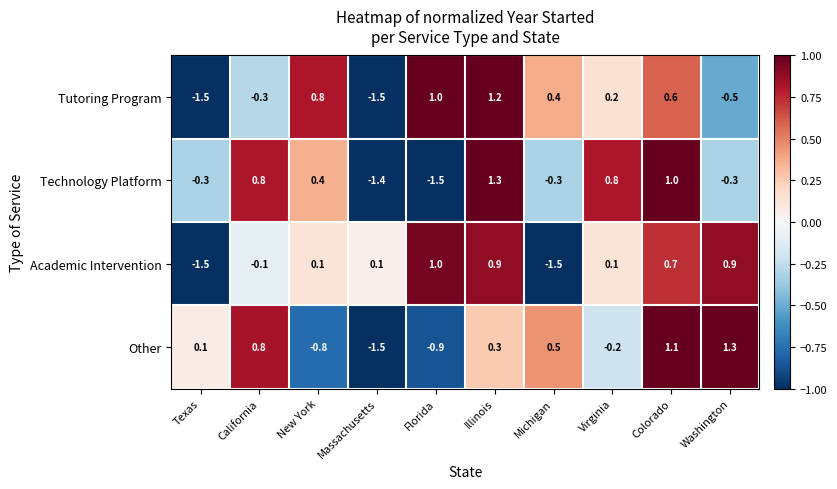

What is the maximum value for Technology Platform?

1.3